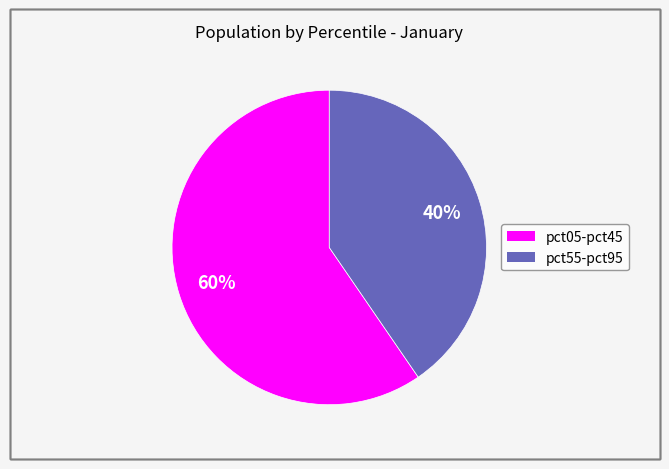

Does any single category account for the majority?

Yes